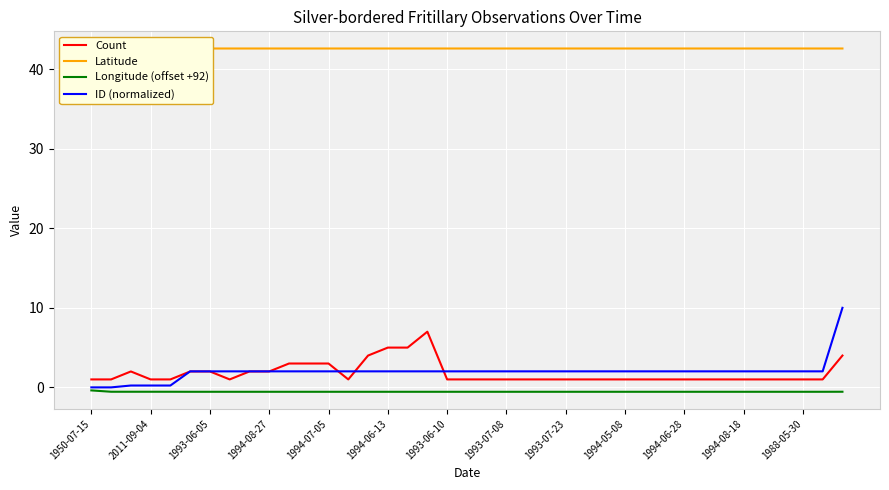

Rank the series at 25 from lowest to highest value.

Longitude (offset +92), Count, ID (normalized), Latitude